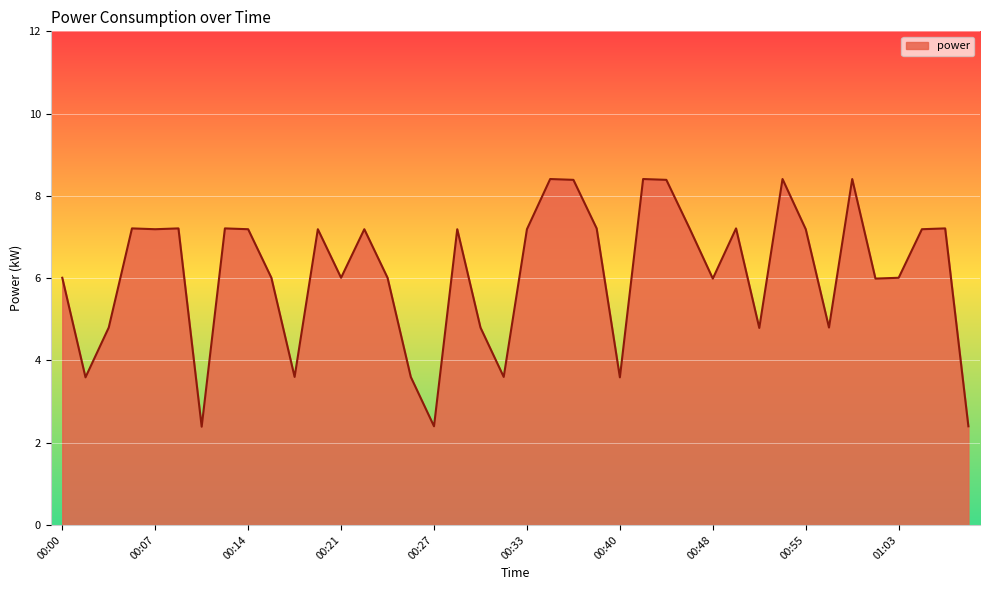

How many lines are shown in the chart?

1